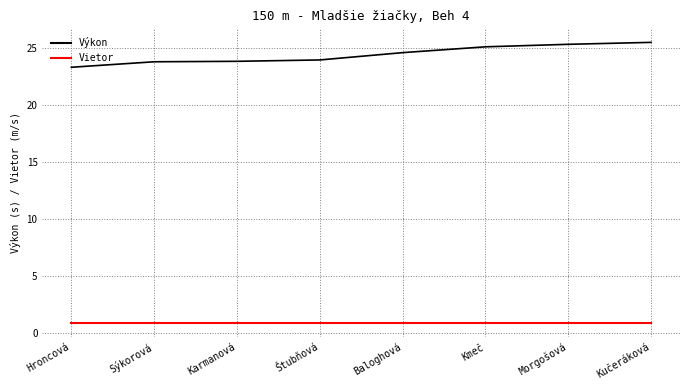

Which series has the largest total across all categories?

Výkon